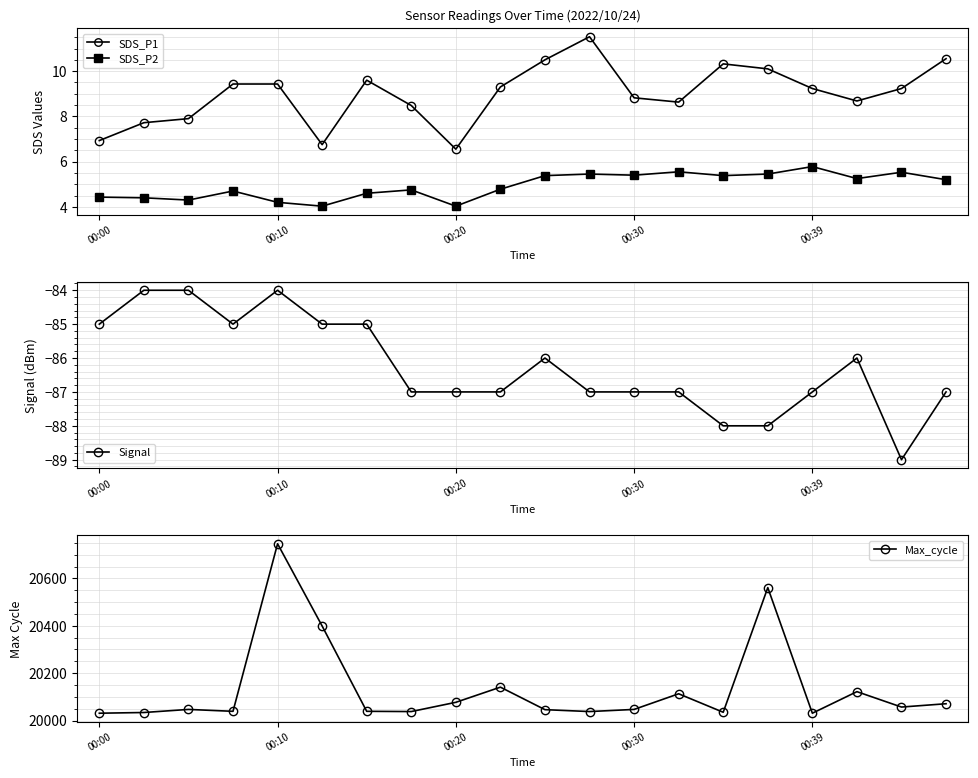

Is the value of Signal at 10 greater than the value of Max_cycle at 9?

No